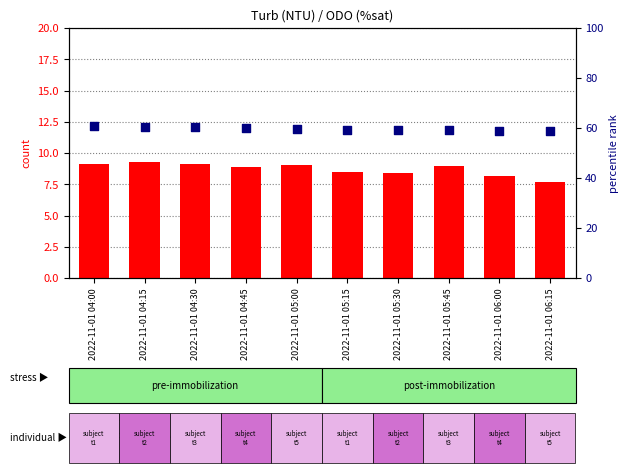

Which series reaches the maximum Y coordinate?

percentile rank within the sample